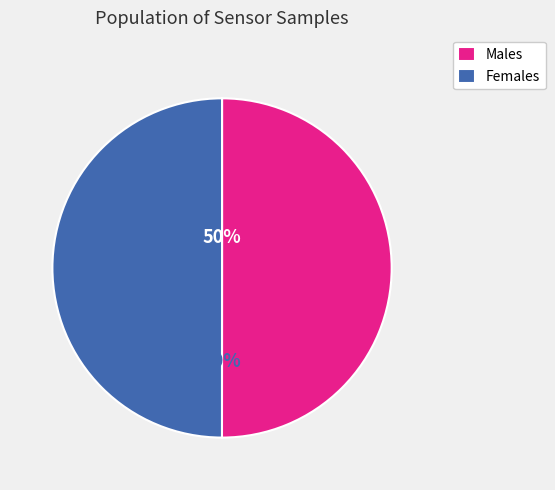

Is the sum of Females and Males greater than half?

Yes